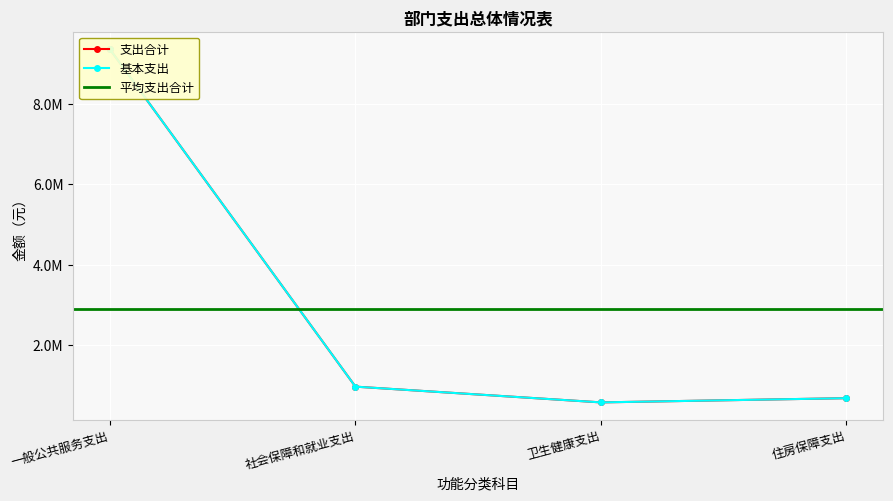

True or false: 支出合计 and 基本支出 cross at least once.

False